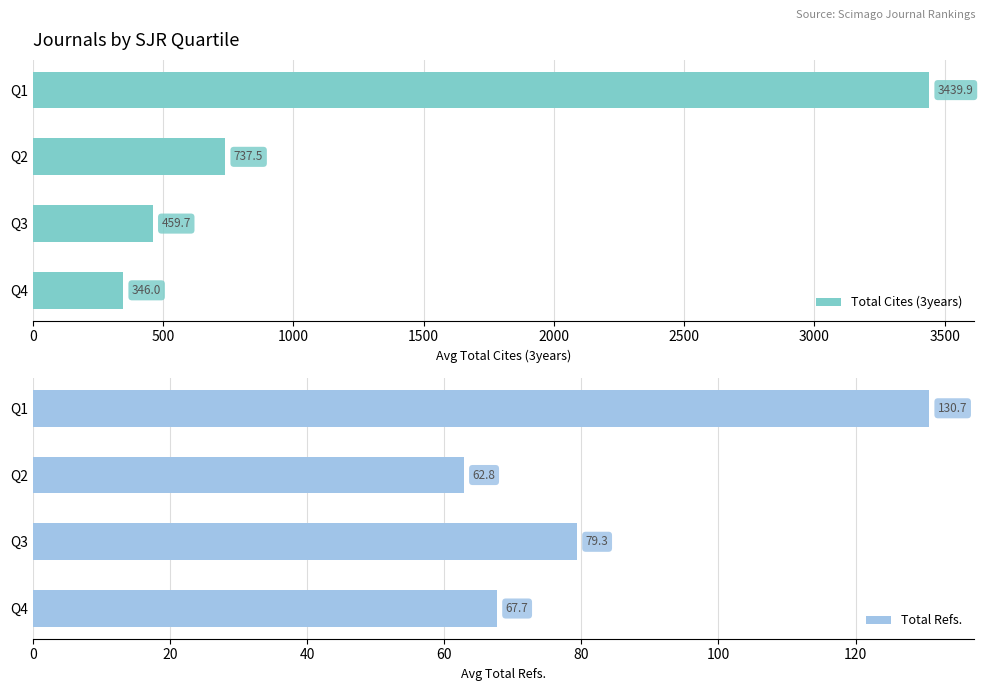

What is the sum of all Total Cites (3years) values?

4983.1